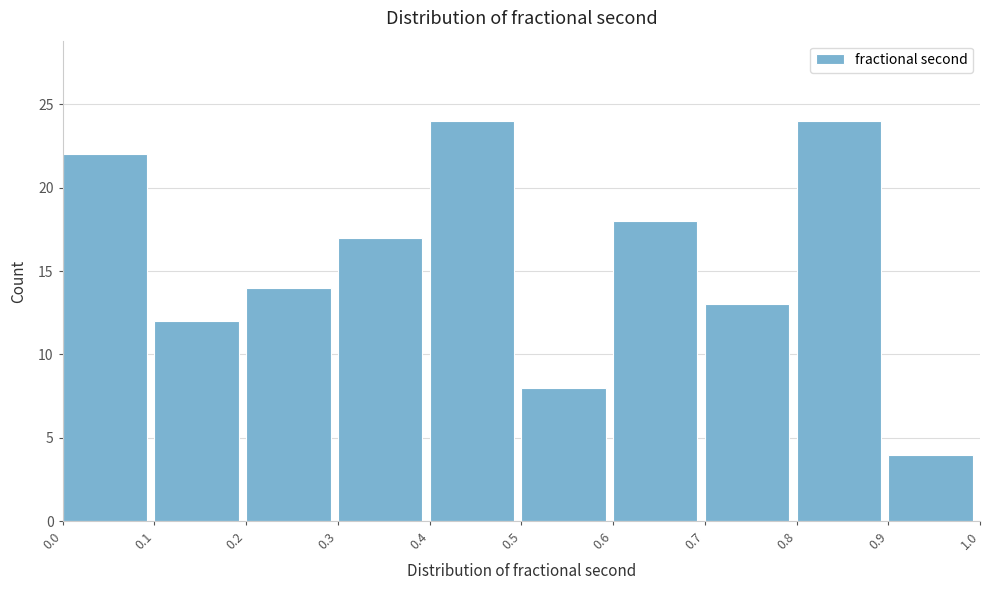

Reading left to right, transcribe this chart: for each bar, give the range it covers on the x-axis and its height. The values are not printed on the chart, so give them approximately, as read against the axis.

0.0 to 0.1: 22
0.1 to 0.2: 12
0.2 to 0.3: 14
0.3 to 0.4: 17
0.4 to 0.5: 24
0.5 to 0.6: 8
0.6 to 0.7: 18
0.7 to 0.8: 13
0.8 to 0.9: 24
0.9 to 1.0: 4